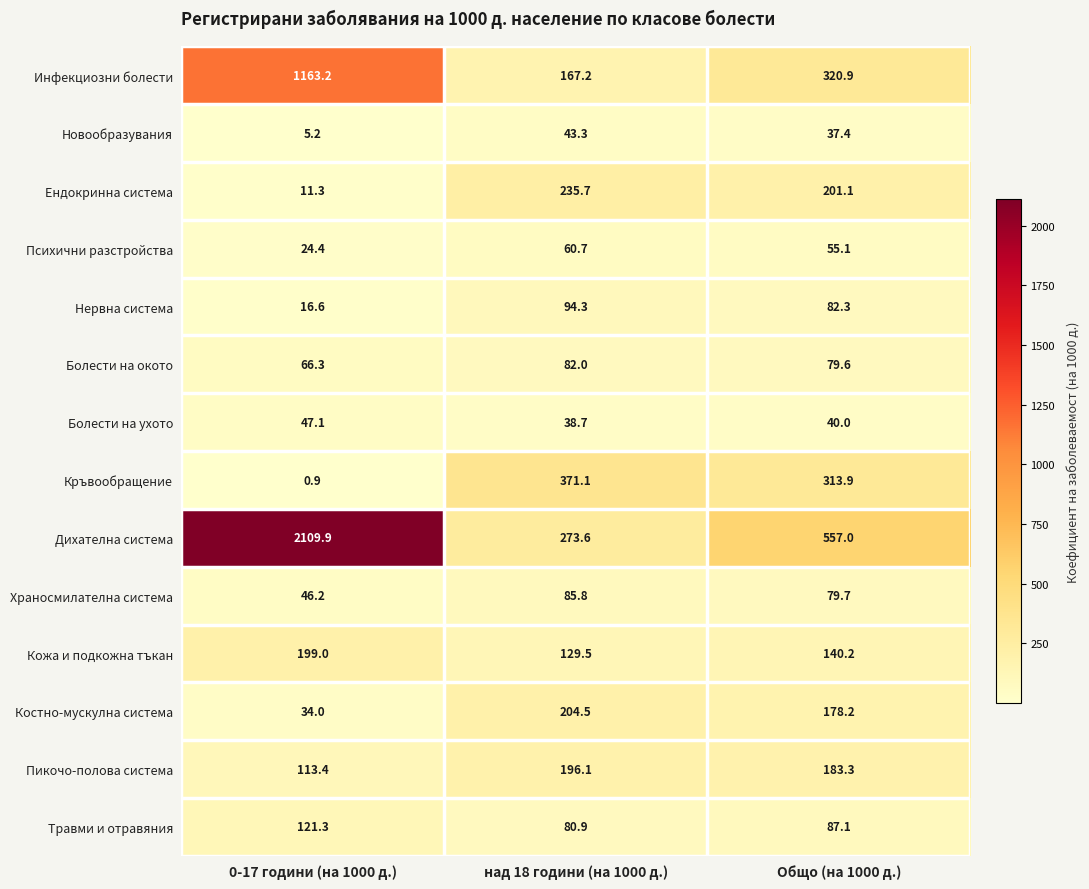

Which series has the largest total across all categories?

Дихателна система